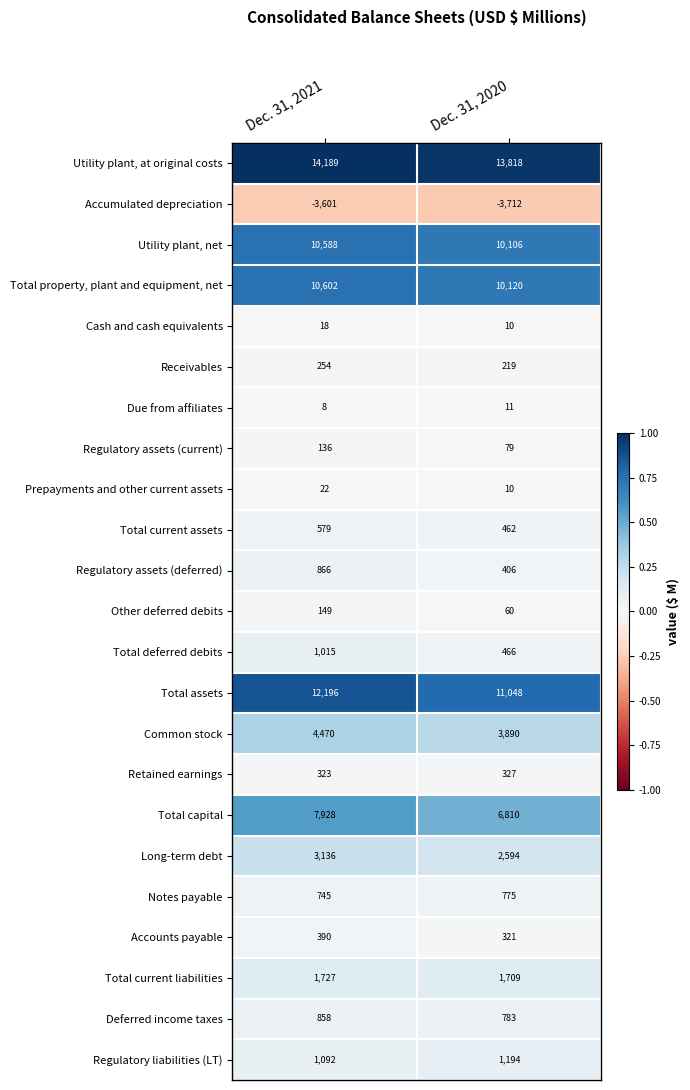

At which label is Receivables closest to 236?

Dec. 31, 2020